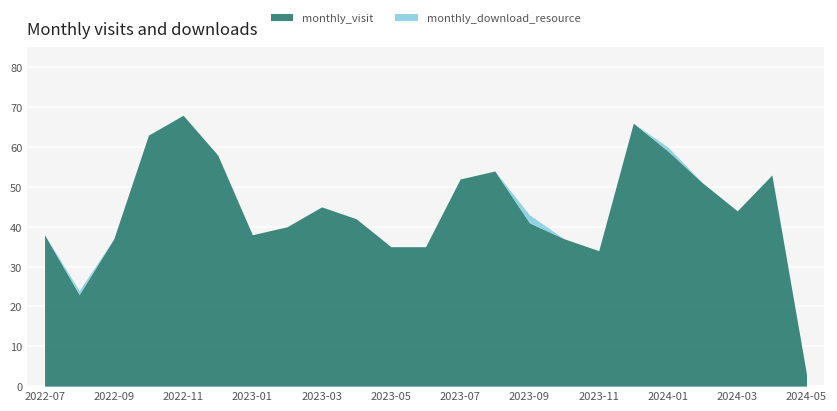

True or false: monthly_download_resource has more than 0 points higher than both neighbors.

True